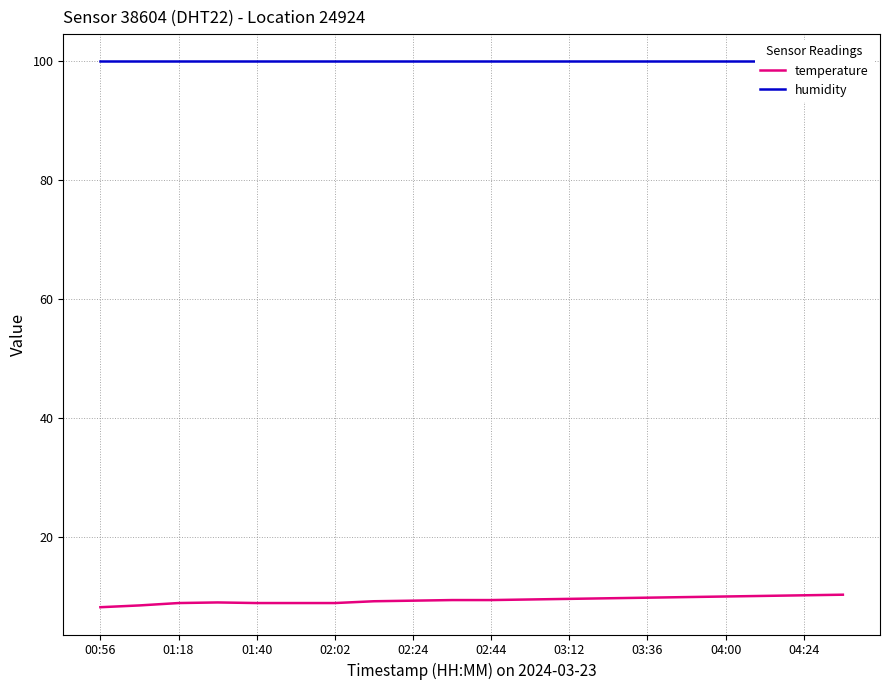

Is this an area chart (filled region under the line)?

No